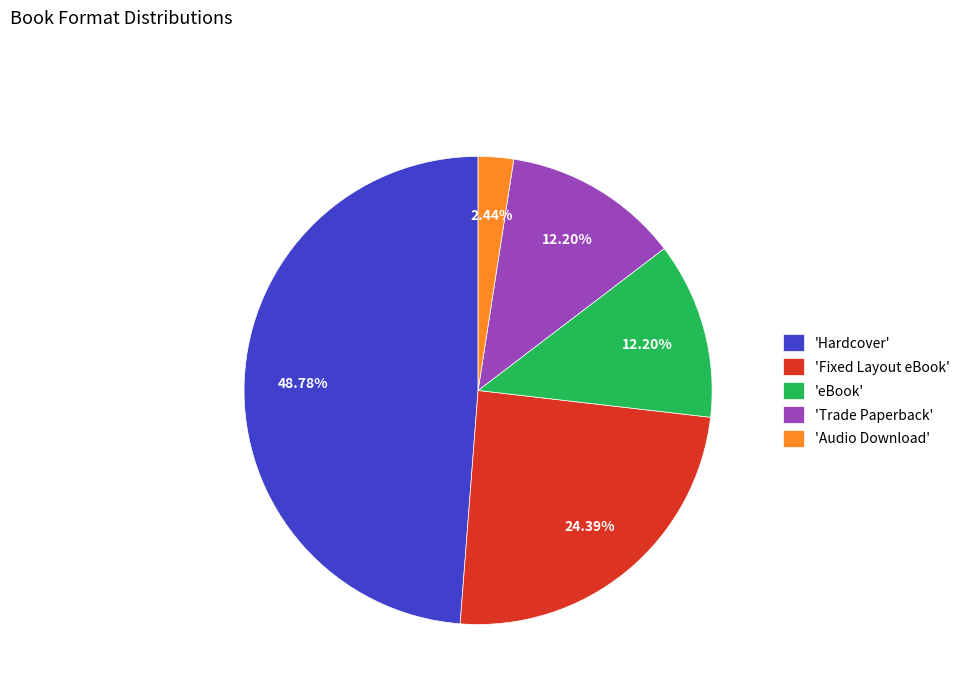

Do 'Trade Paperback' and 'Fixed Layout eBook' together represent more than half of the pie?

No